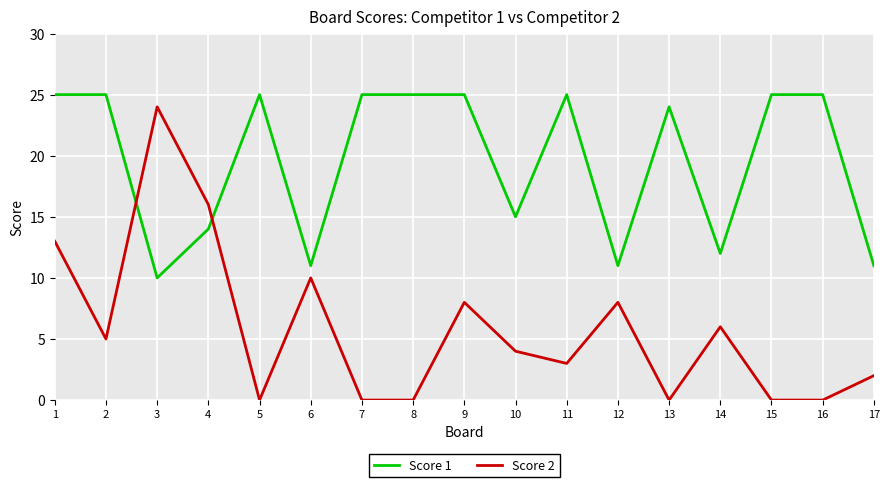

At which category is the sum across all series the highest?

1